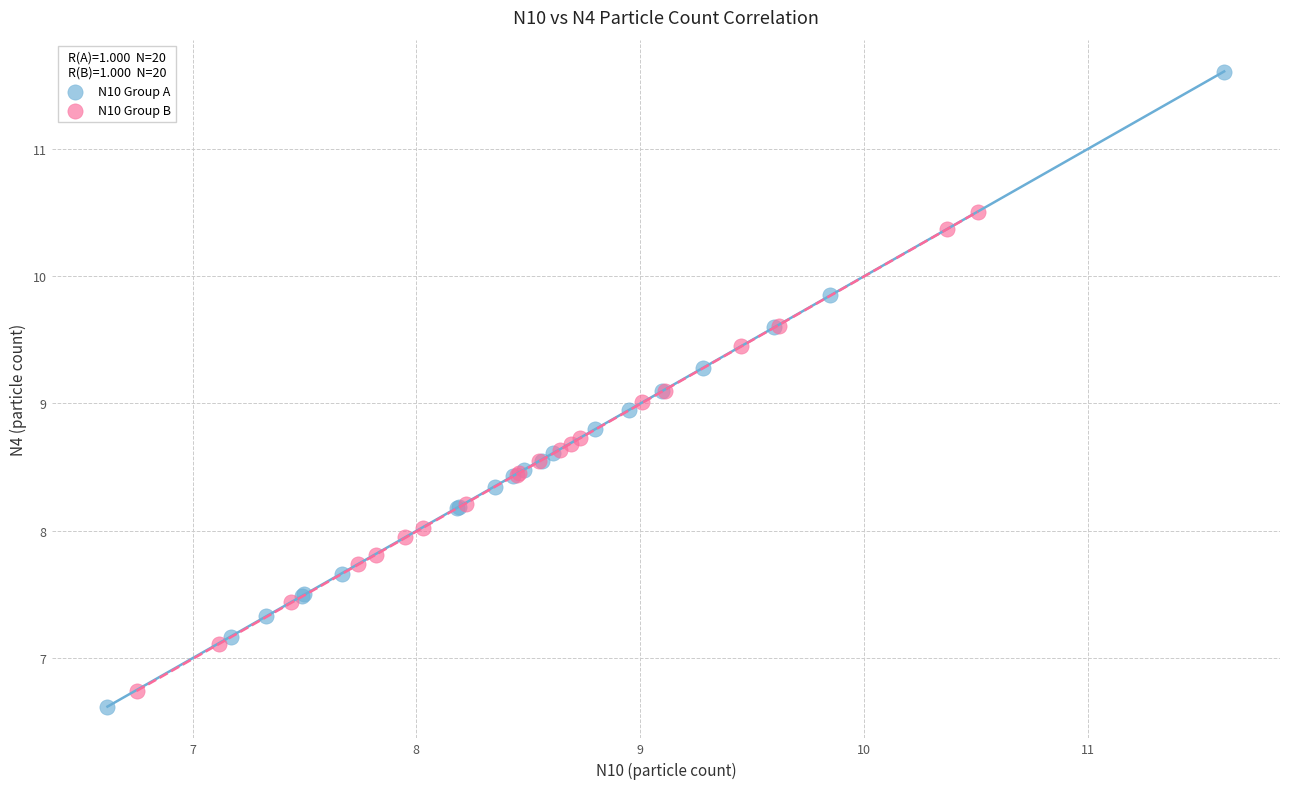

Which series reaches the minimum Y coordinate?

N10 Group A